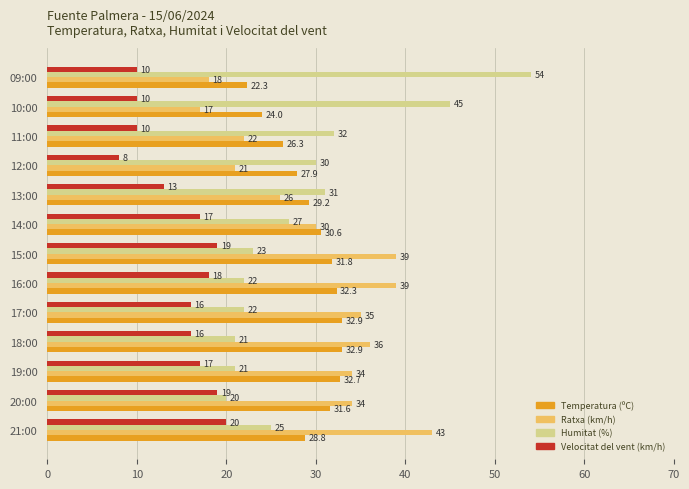

How many series are shown in this chart?

4